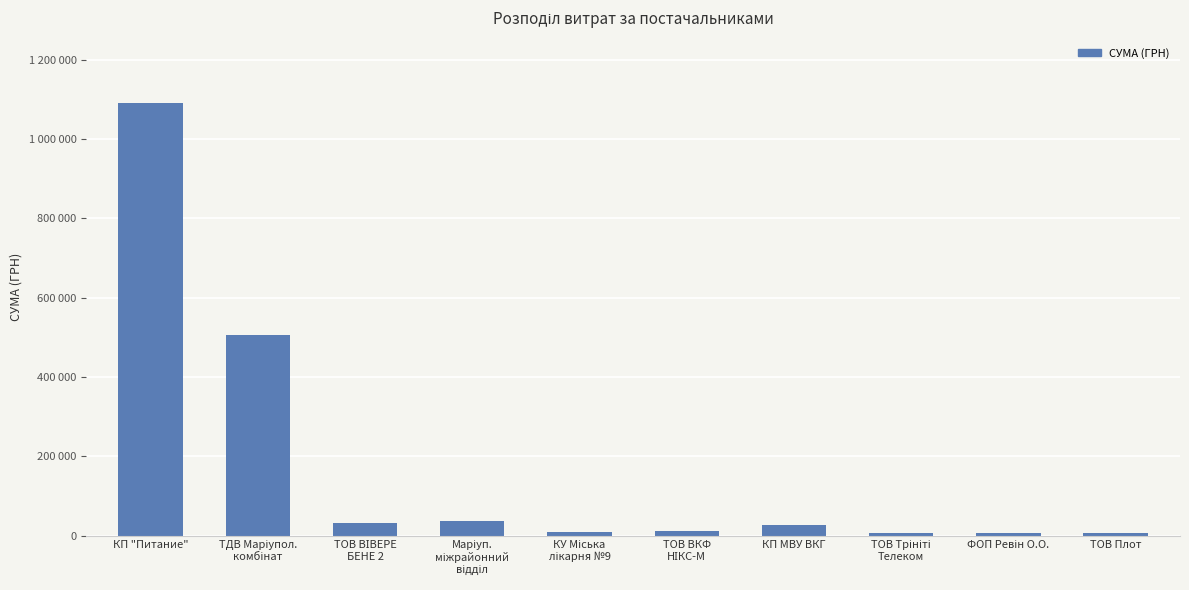

What is the label of the 3rd bar from the left?

ТОВ ВІВЕРЕ
БЕНЕ 2